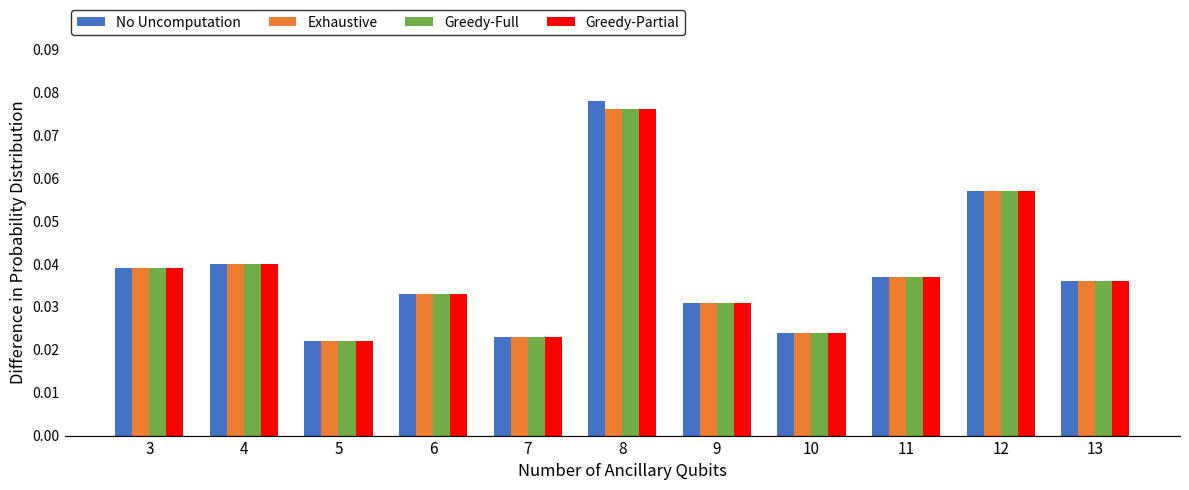

Count the Greedy-Partial values in the range 0 to 1.

11